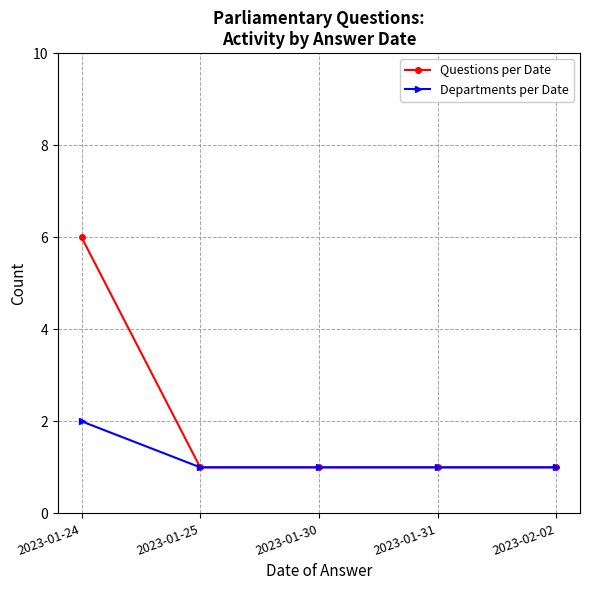

At which category is the sum across all series the highest?

2023-01-24